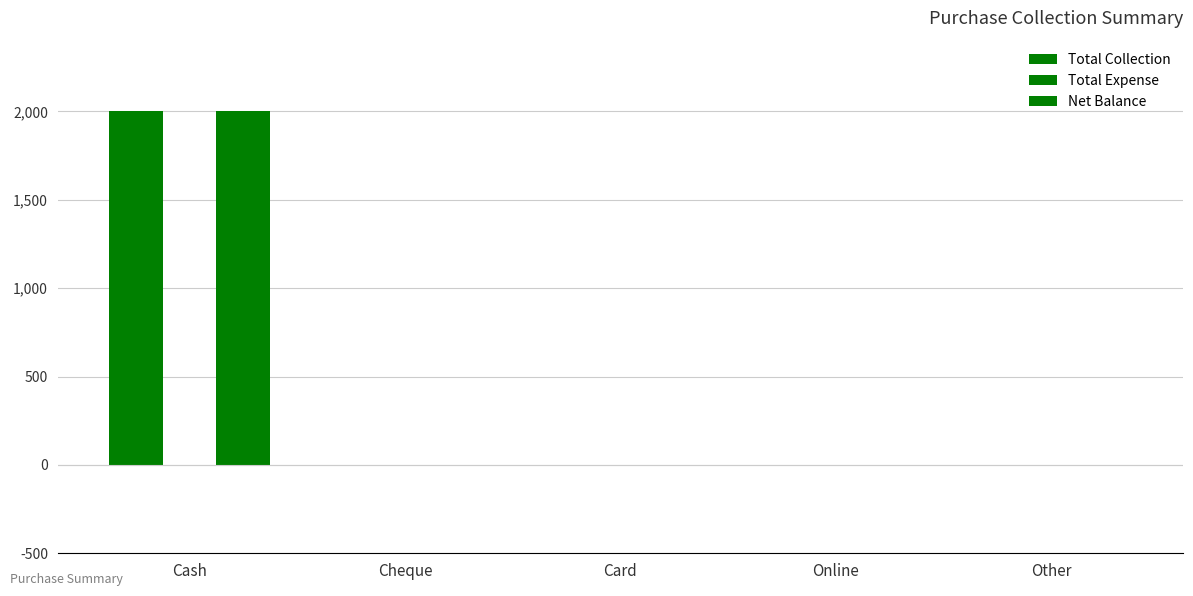

The Net Balance series shows 0 at Card. True or false?

True